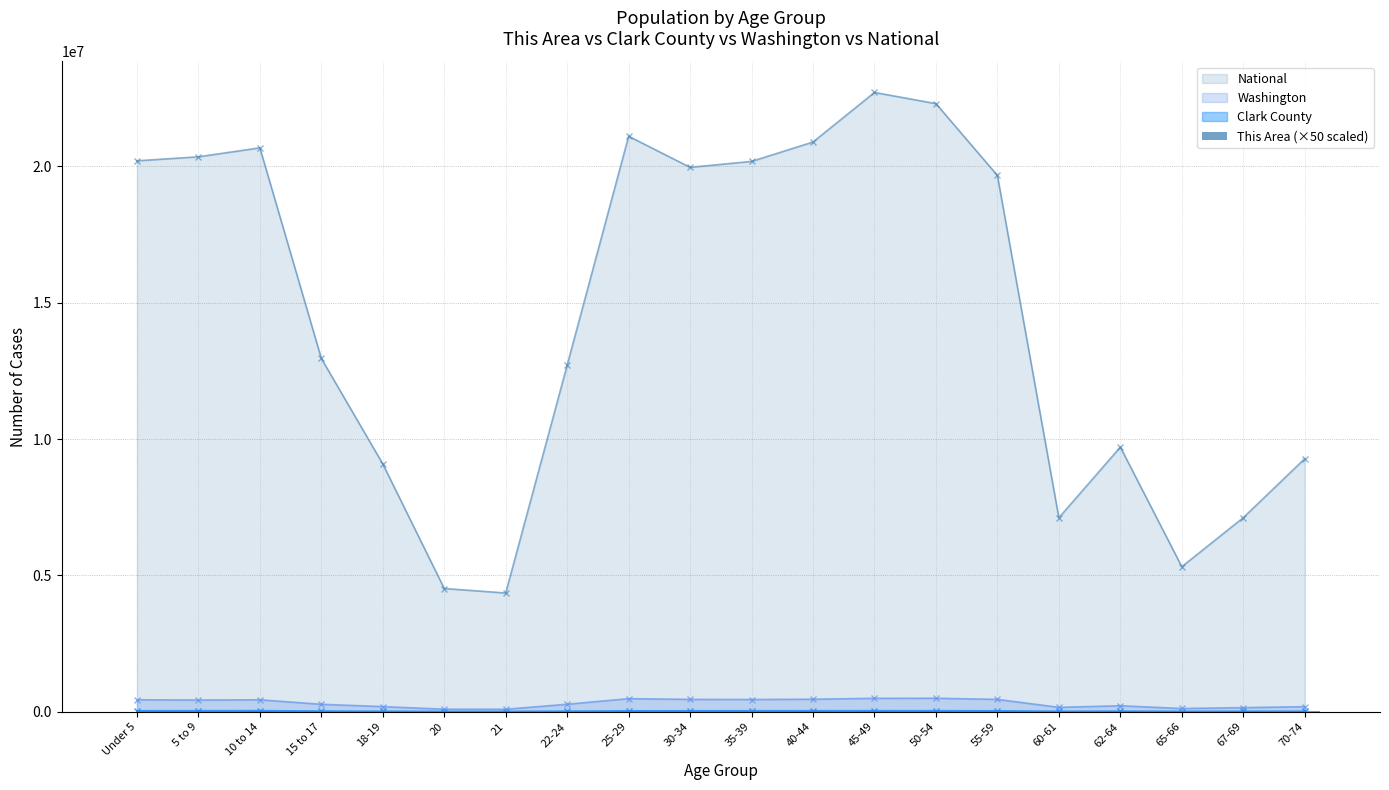

What is the lowest value of the National series?

4354294